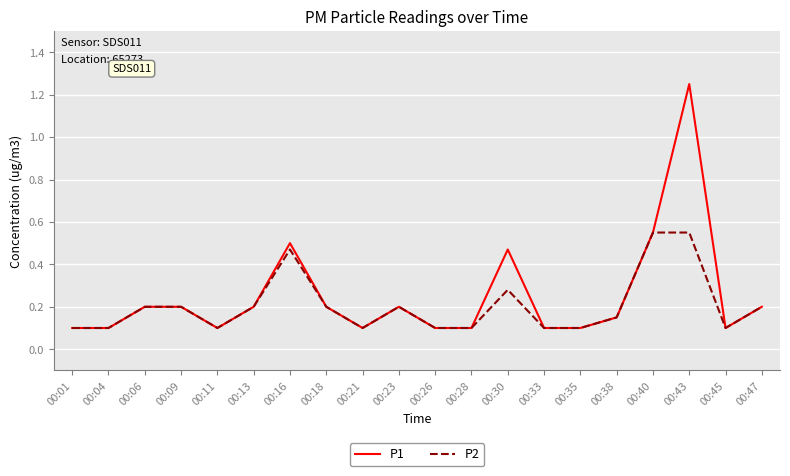

Which series has the widest spread of values?

P1